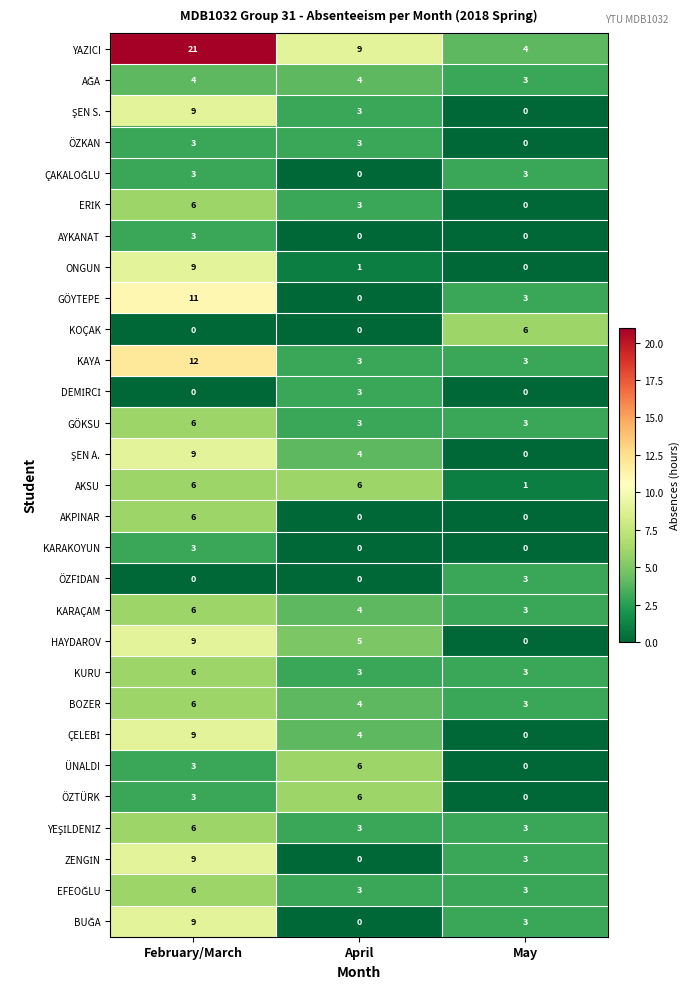

Where is YAZICI nearest to the value 12?

April